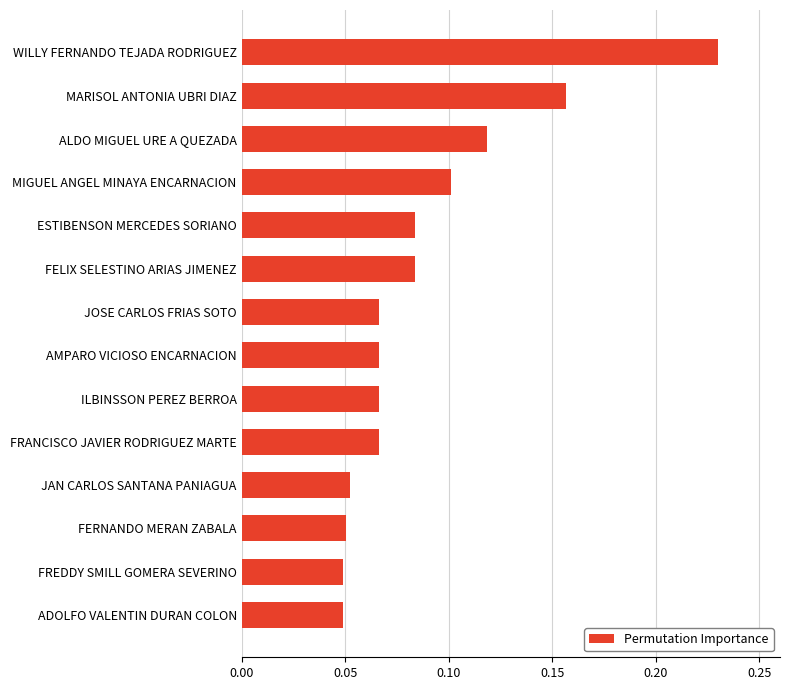

How many values are between 0 and 1?

14